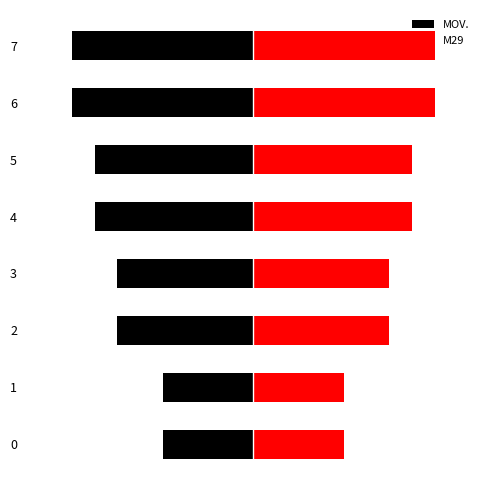

Is it true that MOV. equals -8 at 0?

True